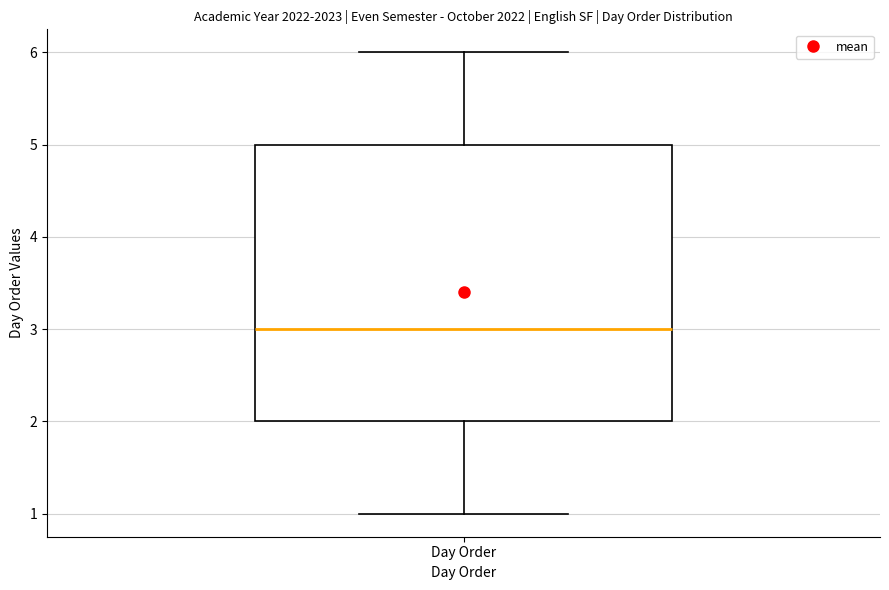

Read this box plot against the y-axis: the position of the median line, the range covered by the box, and the ends of both whiskers. The values are not printed on the chart, so give them approximately, as read against the axis.

median 3, box 2 to 5, whiskers 1 to 6